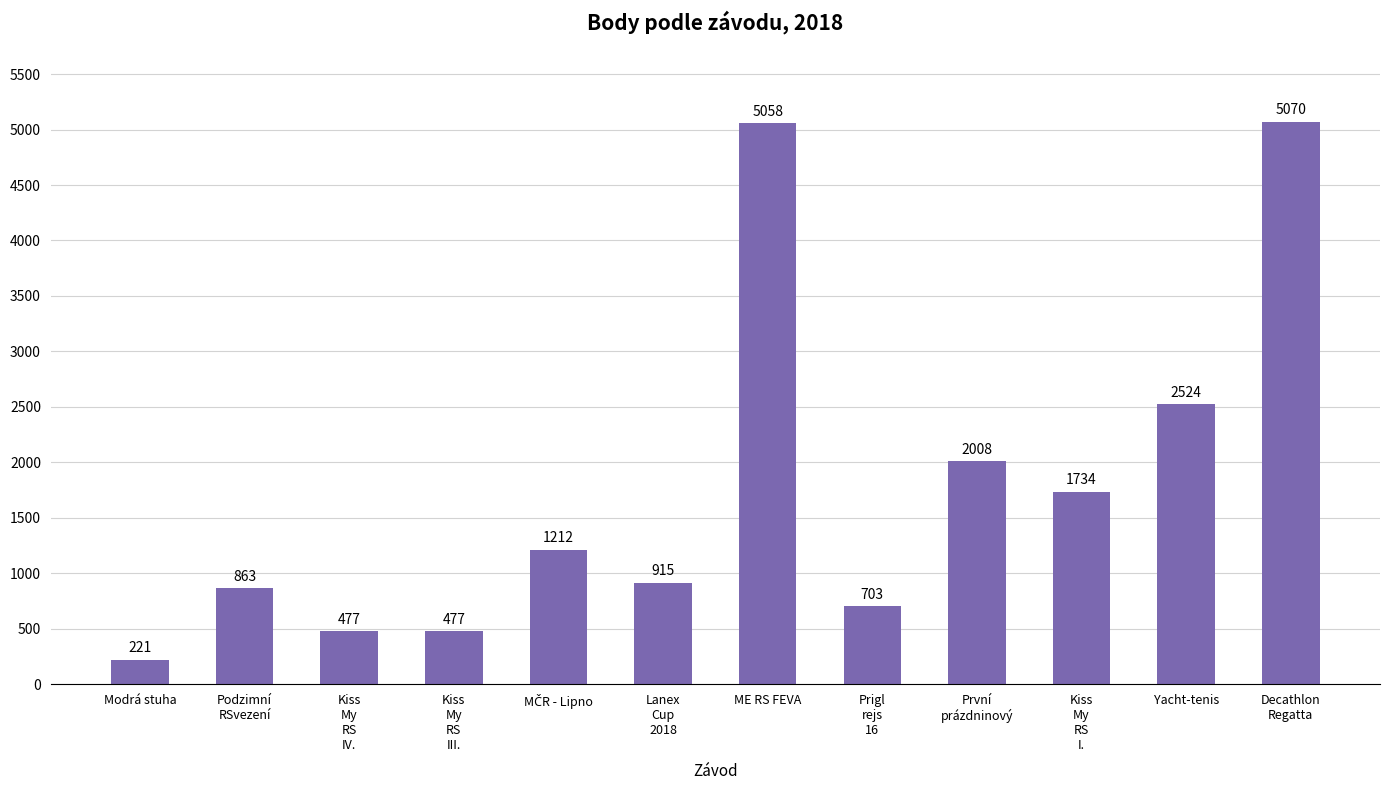

What is the value of the 10th bar from the left?

1734